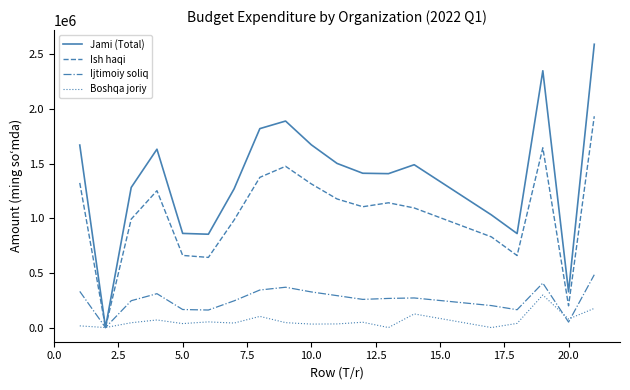

Which series has the largest total across all categories?

Jami (Total)